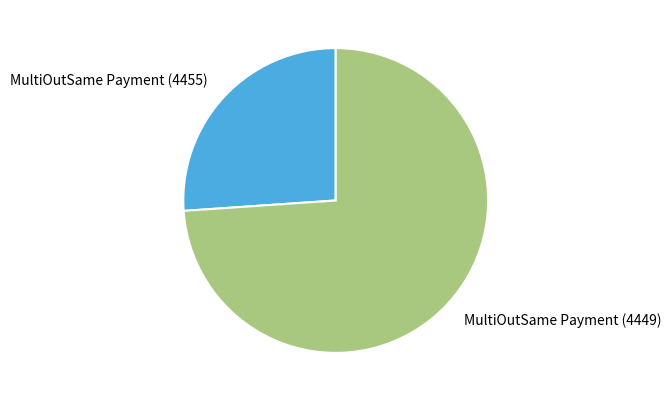

How many segments does this pie chart have?

2